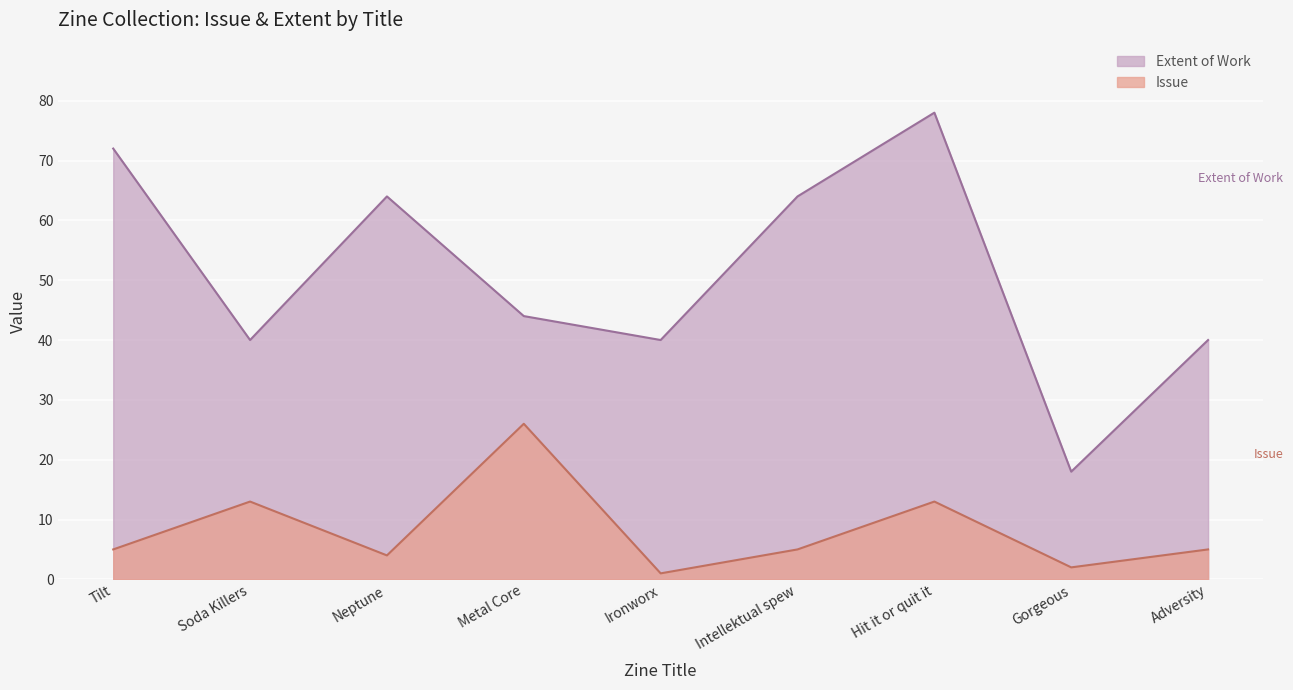

Read the Extent of Work value at Neptune, to the nearest 10.

60